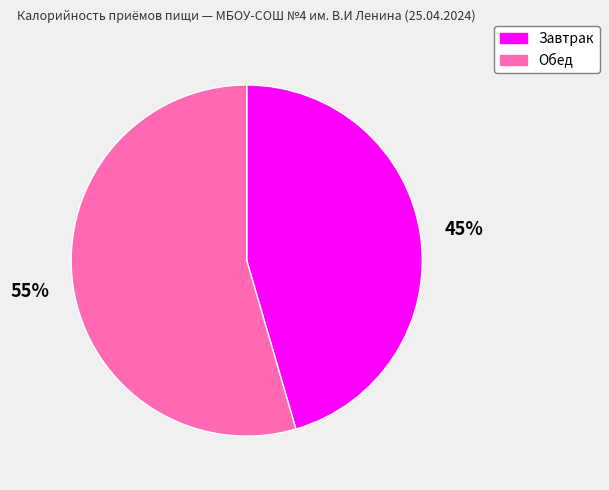

To the nearest percent, what is the average slice percentage?

50%